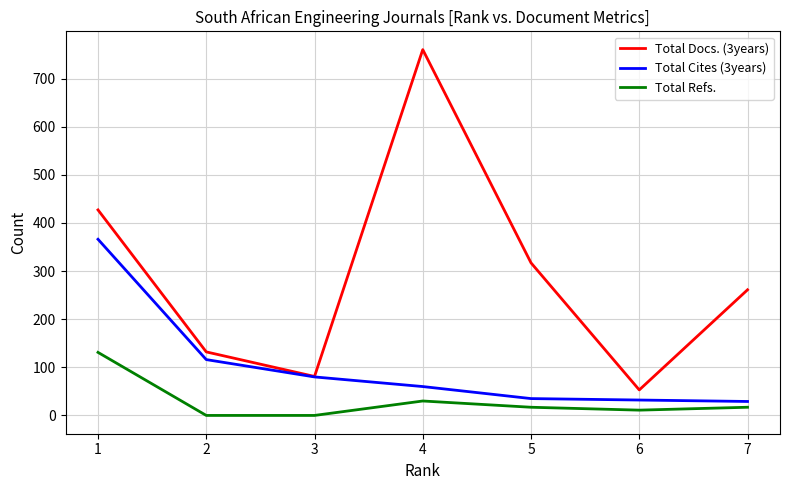

The value of Total Cites (3years) at 5 is 35. True or false?

True